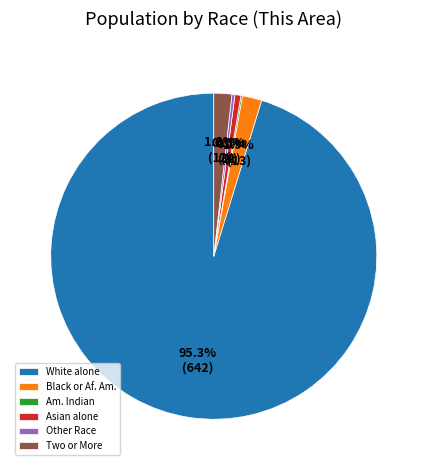

Combined, what portion of the pie is Black or Af. Am. and Other Race?

2.2%